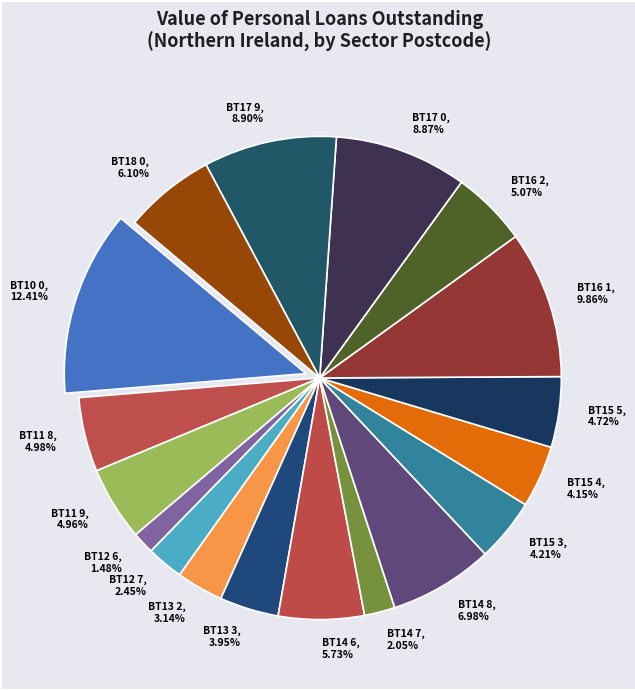

Do BT10 0 and BT13 2 together represent more than half of the pie?

No